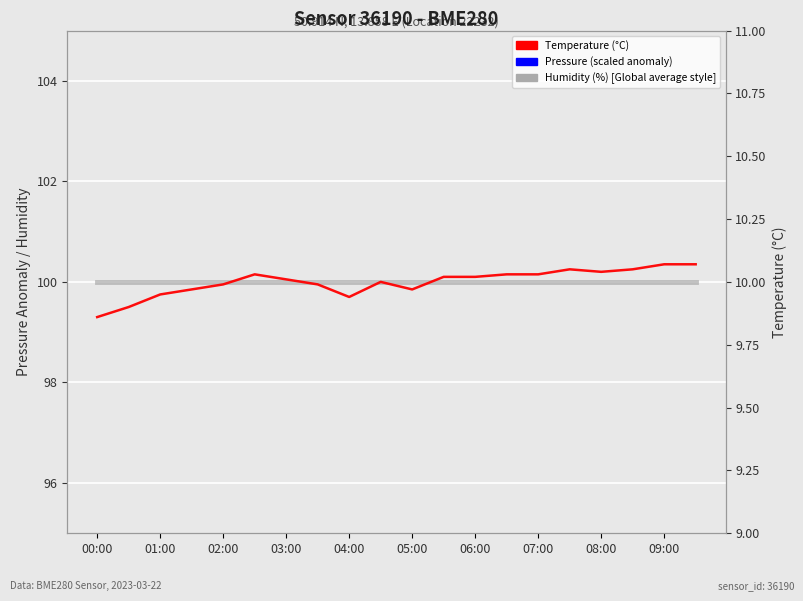

How many lines are shown in the chart?

3